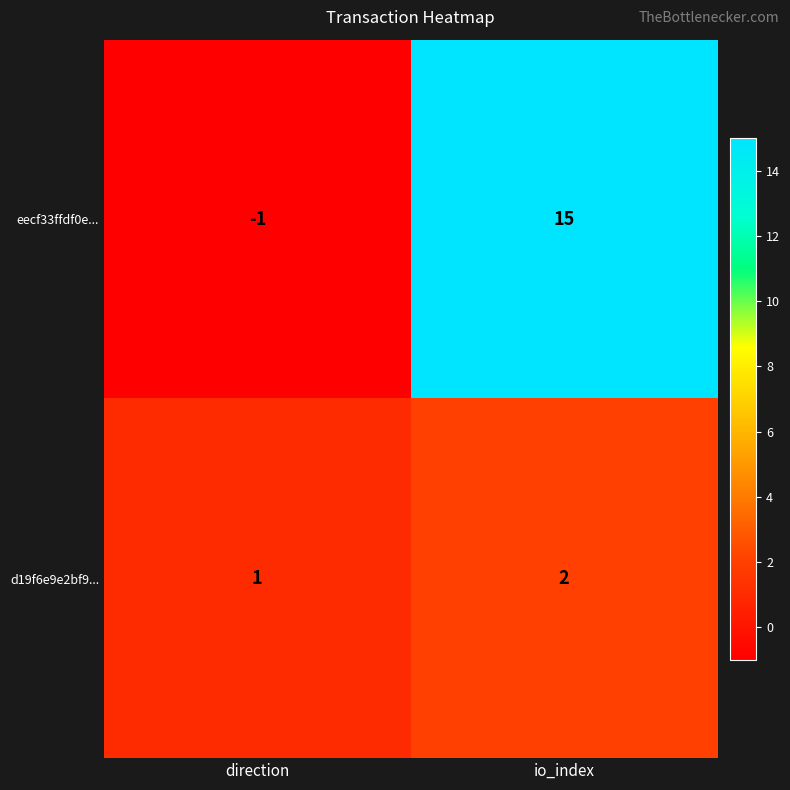

Rank the series at direction from highest to lowest value.

d19f6e9e2bf9..., eecf33ffdf0e...